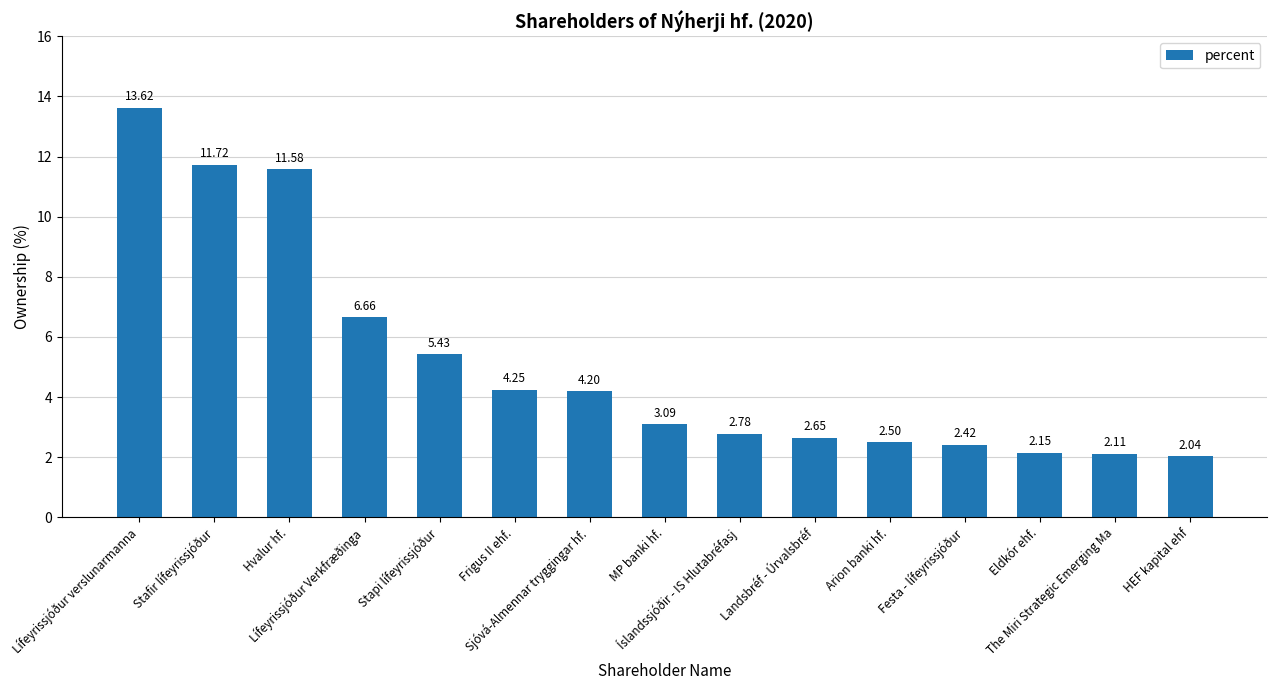

What is the difference between the maximum and minimum values?

11.6